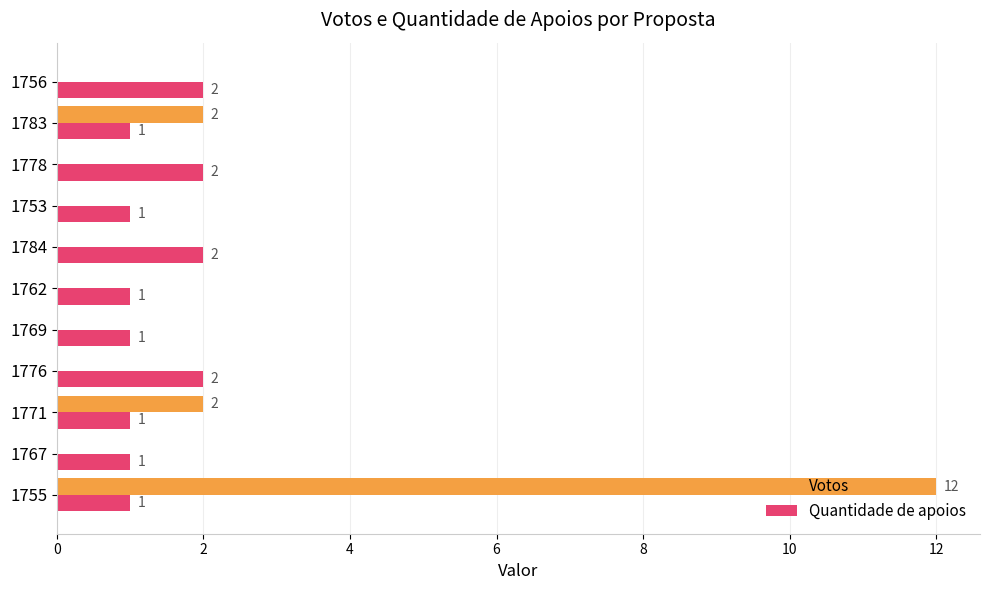

Is it true that Votos equals 3 at 1771?

False